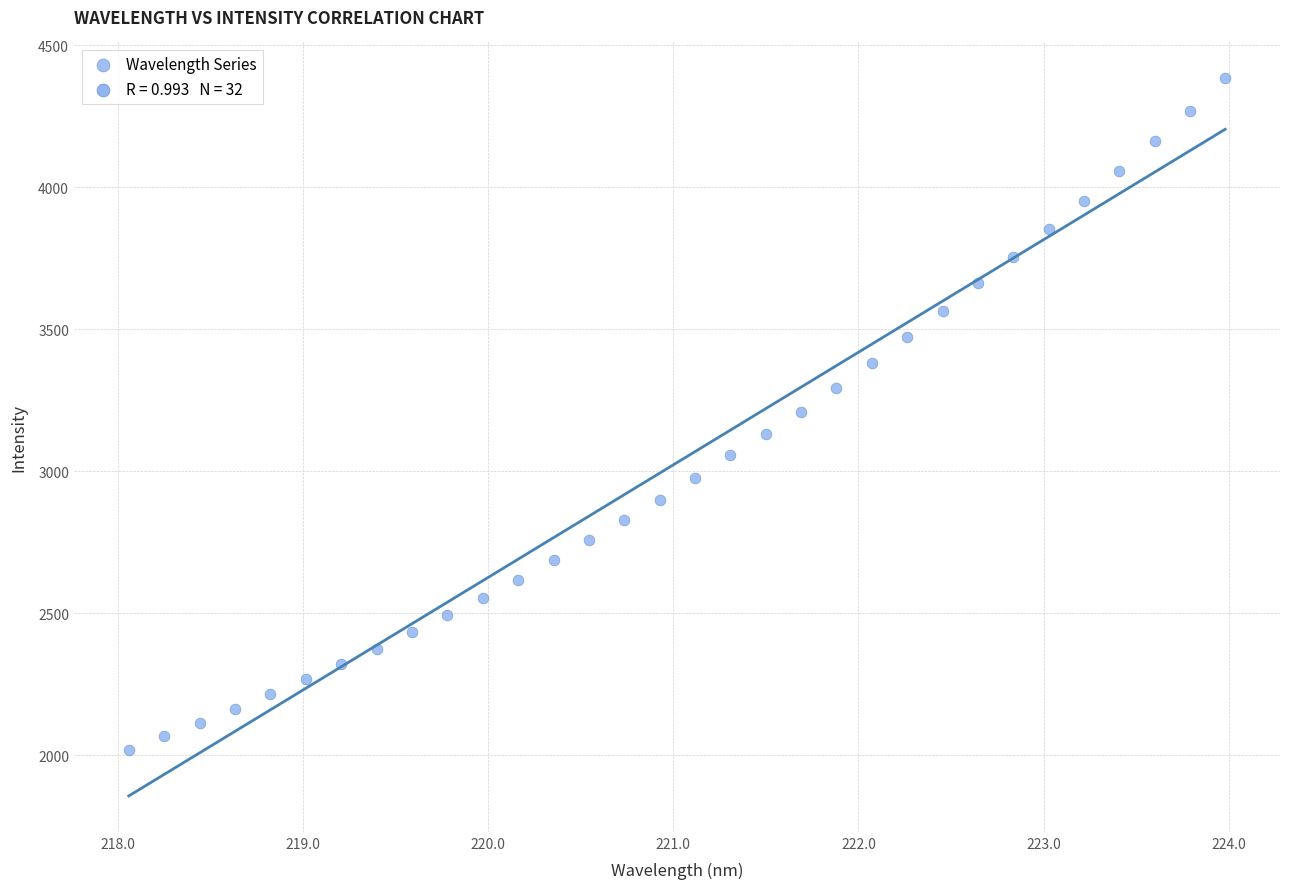

What is the range of X values (max minus min)?

5.9